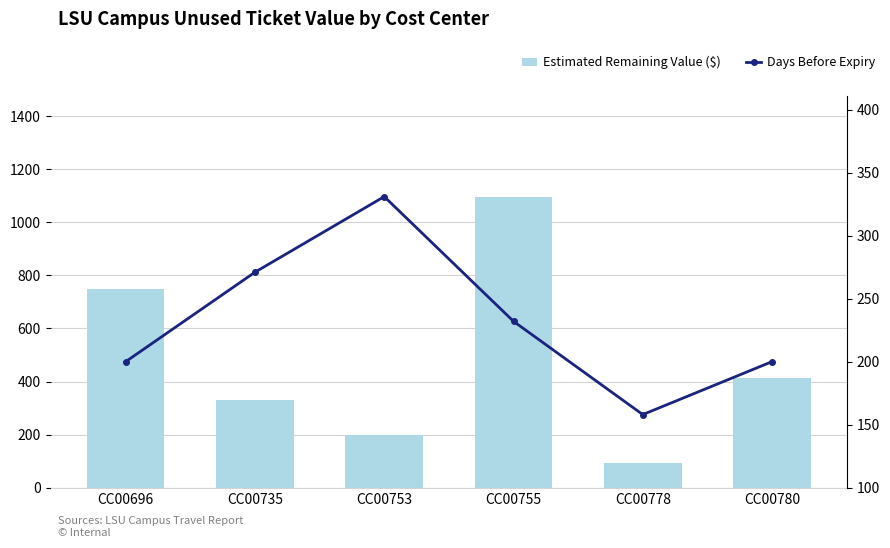

What is the maximum value for Estimated Remaining Value ($)?

1094.1